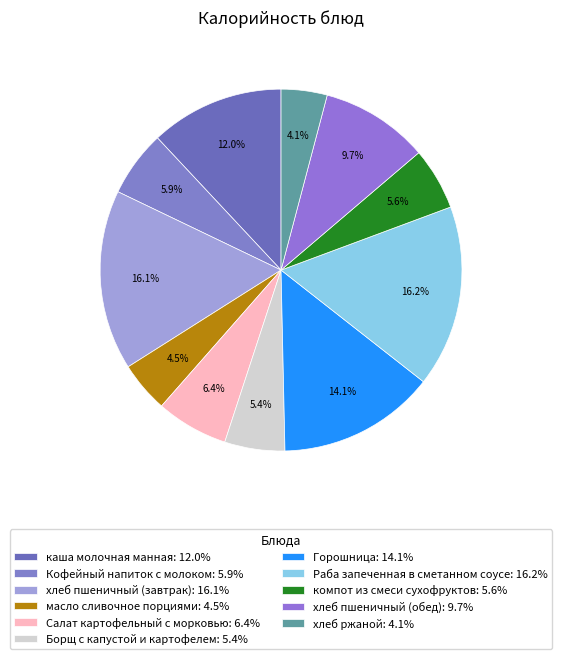

Does хлеб пшеничный (завтрак) account for over 50% of the chart?

No